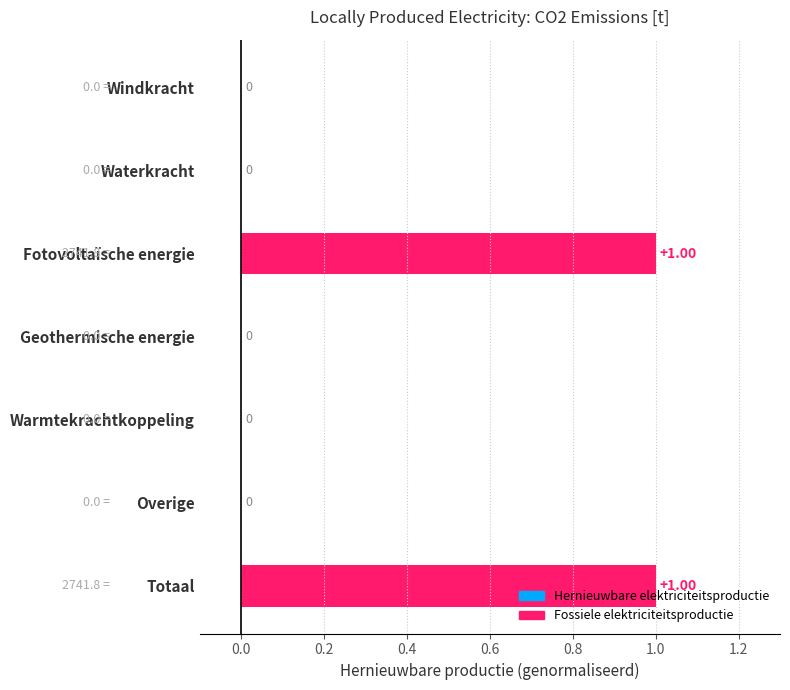

What is the change in value from Overige to Totaal?

+1